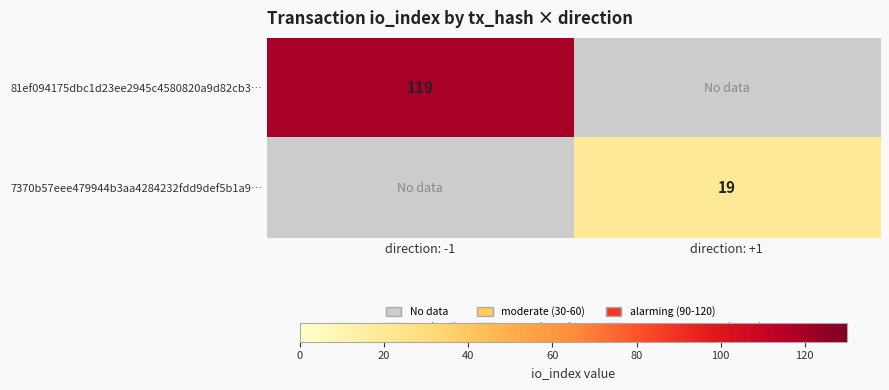

The 81ef094175dbc1d23ee2945c4580820a9d82cb3… series shows 119 at direction: -1. True or false?

True